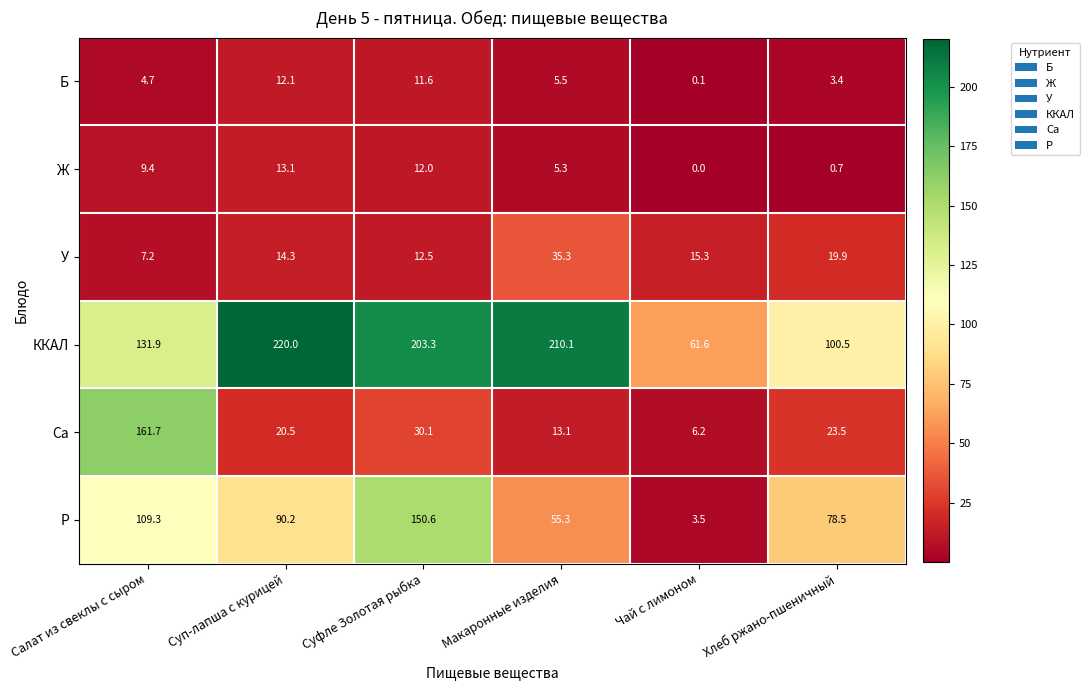

Which series has the largest total across all categories?

ККАЛ